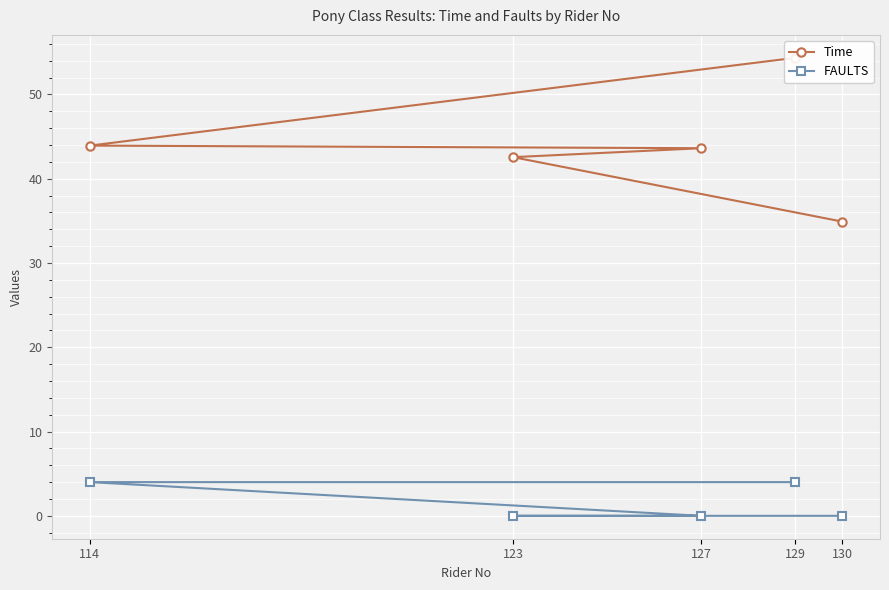

The Time series shows 43.6 at 127. True or false?

True